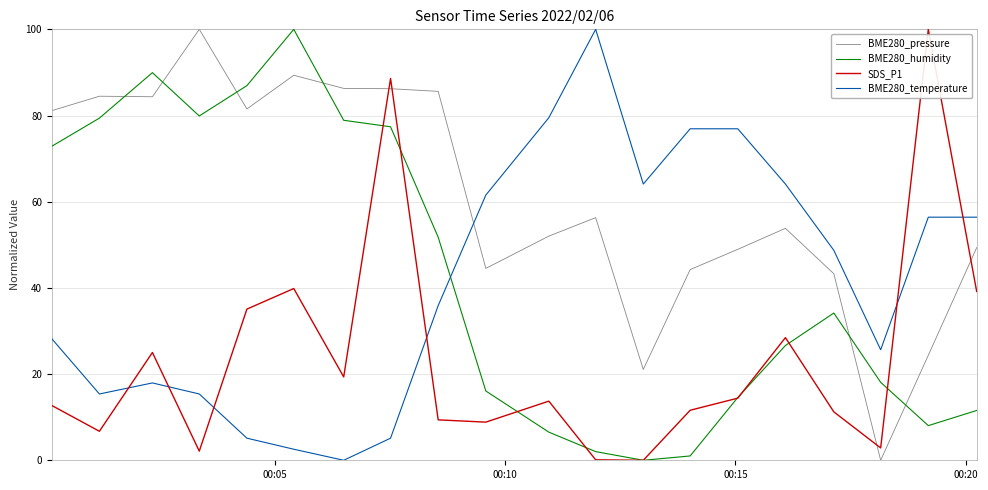

Which series has the largest total across all categories?

BME280_pressure